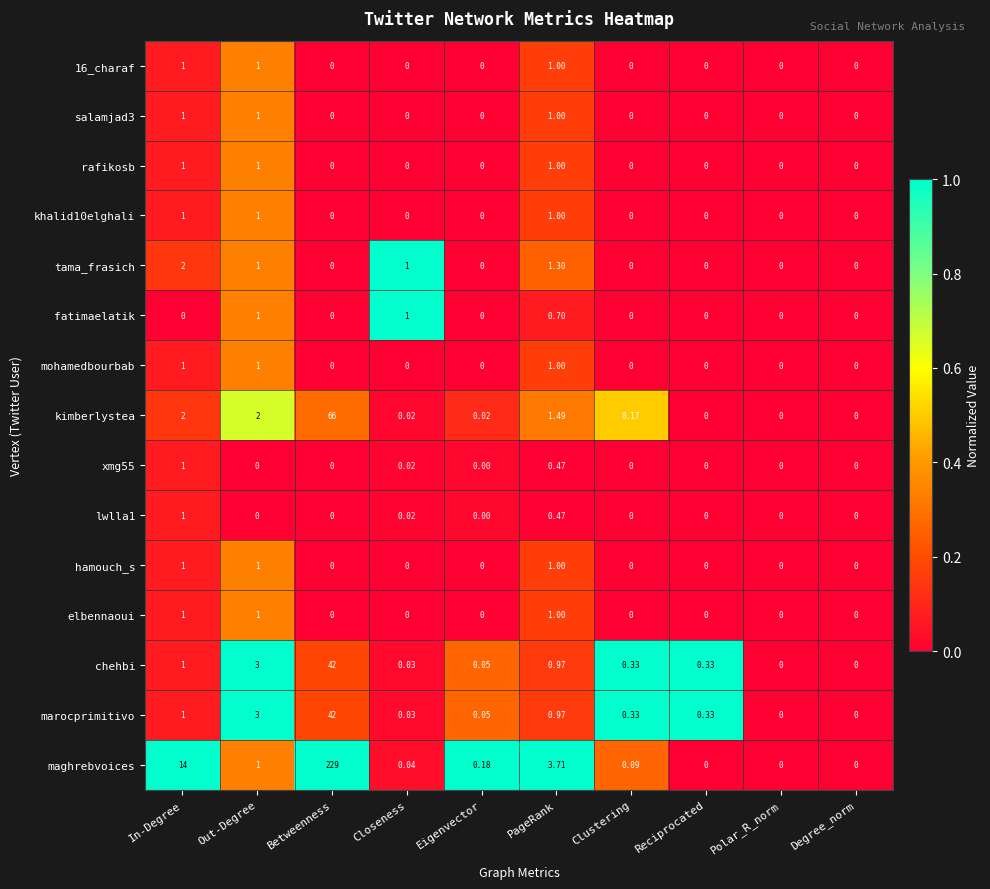

Count the number of categories in the chart.

10